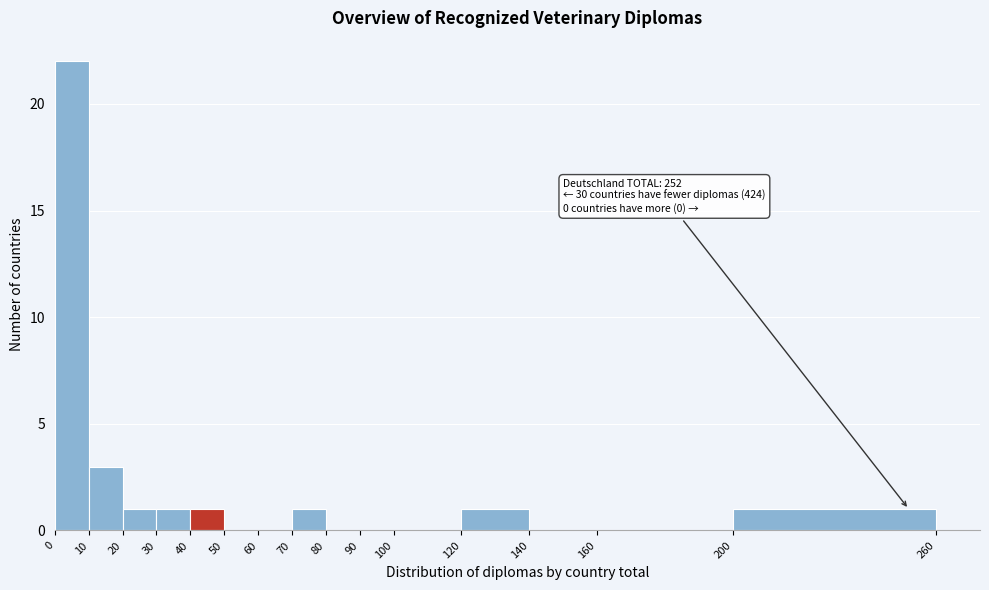

Over which range of the x-axis is the bar tallest?

0 to 10